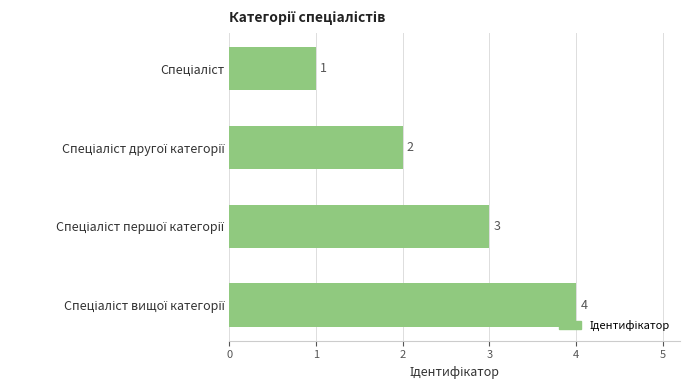

What is the sum of all values?

10